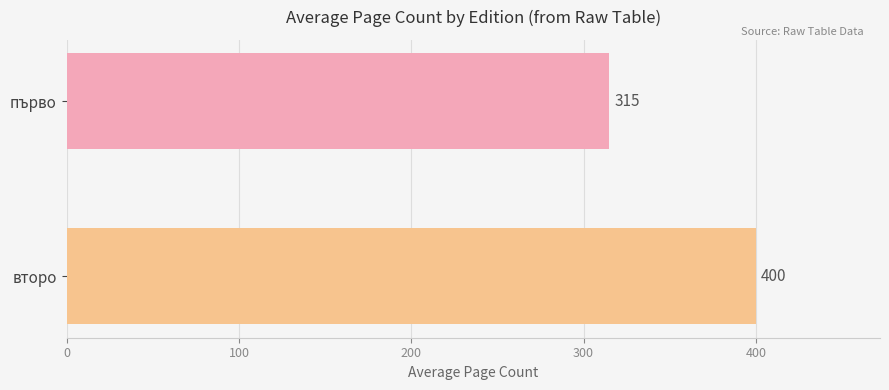

What is the change in value from първо to второ?

+85